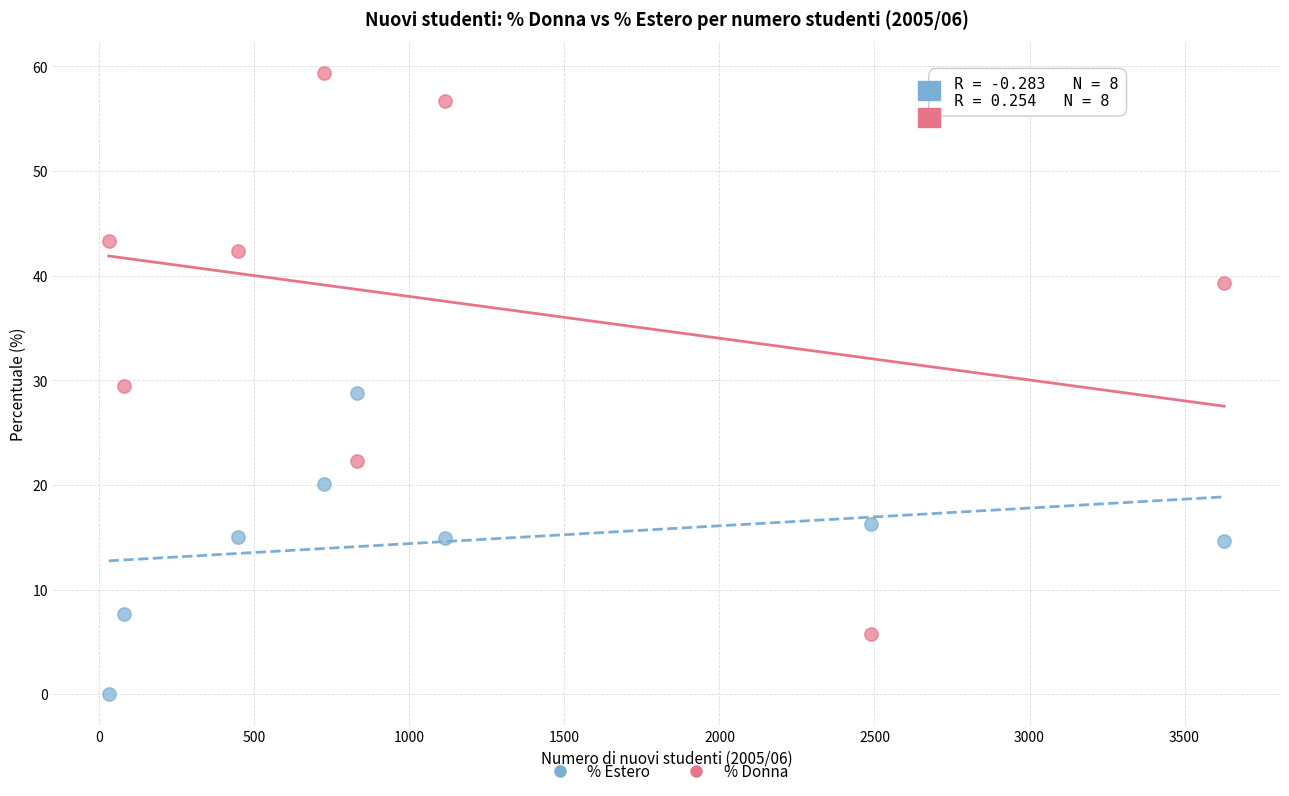

Which series reaches the maximum Y coordinate?

% Donna